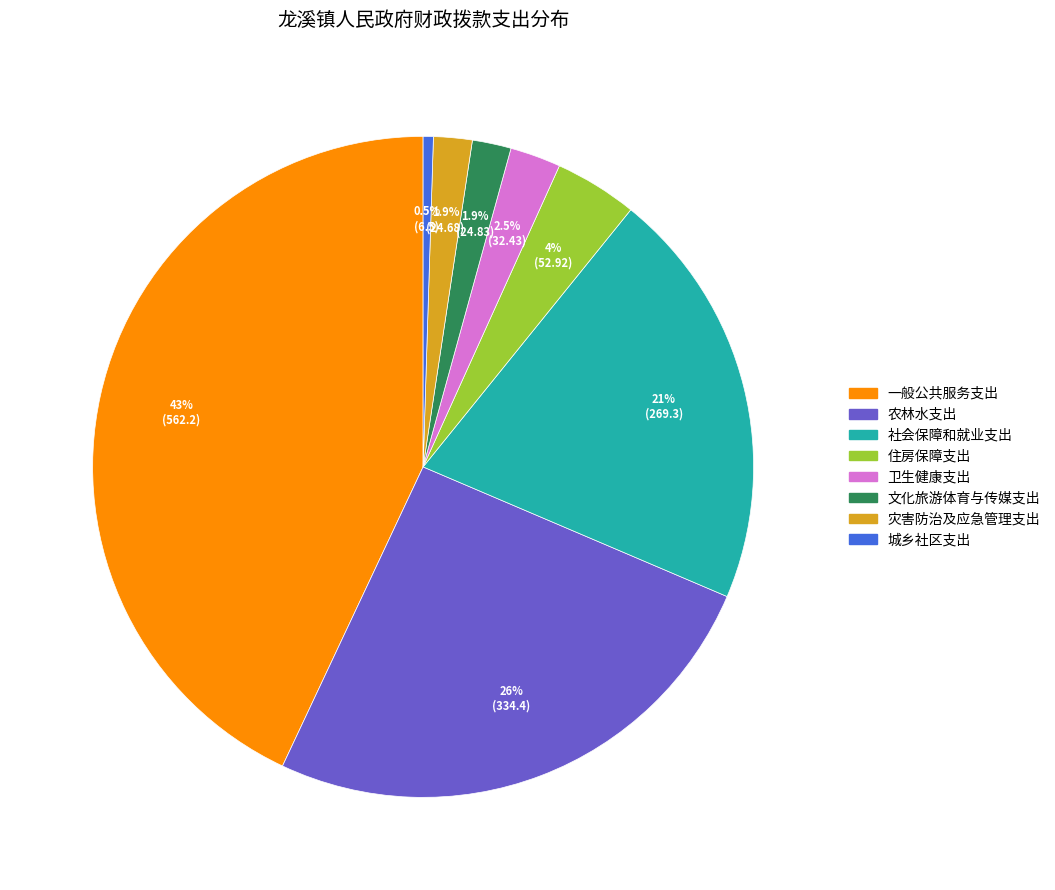

What percentage do 城乡社区支出 and 卫生健康支出 together represent?

3.0%